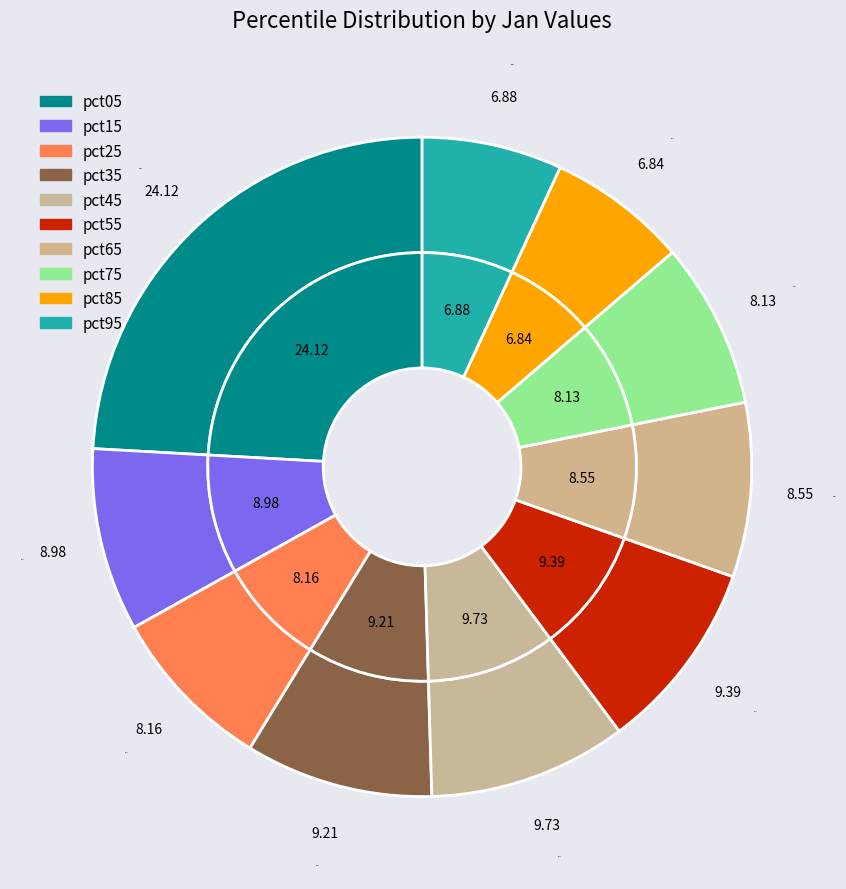

True or false: pct75 accounts for 1% of the total.

False